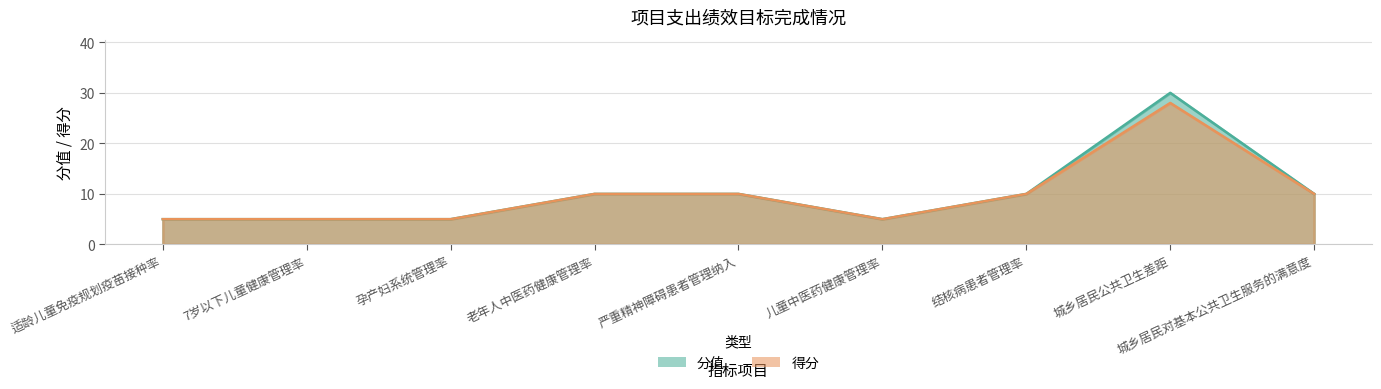

Reading right to left, list all the values displayed in this chart.

分值: 城乡居民对基本公共卫生服务的满意度=10	城乡居民公共卫生差距=30	结核病患者管理率=10	儿童中医药健康管理率=5	严重精神障碍患者管理纳入=10	老年人中医药健康管理率=10	孕产妇系统管理率=5	7岁以下儿童健康管理率=5	适龄儿童免疫规划疫苗接种率=5
得分: 城乡居民对基本公共卫生服务的满意度=10	城乡居民公共卫生差距=28	结核病患者管理率=10	儿童中医药健康管理率=5	严重精神障碍患者管理纳入=10	老年人中医药健康管理率=10	孕产妇系统管理率=5	7岁以下儿童健康管理率=5	适龄儿童免疫规划疫苗接种率=5